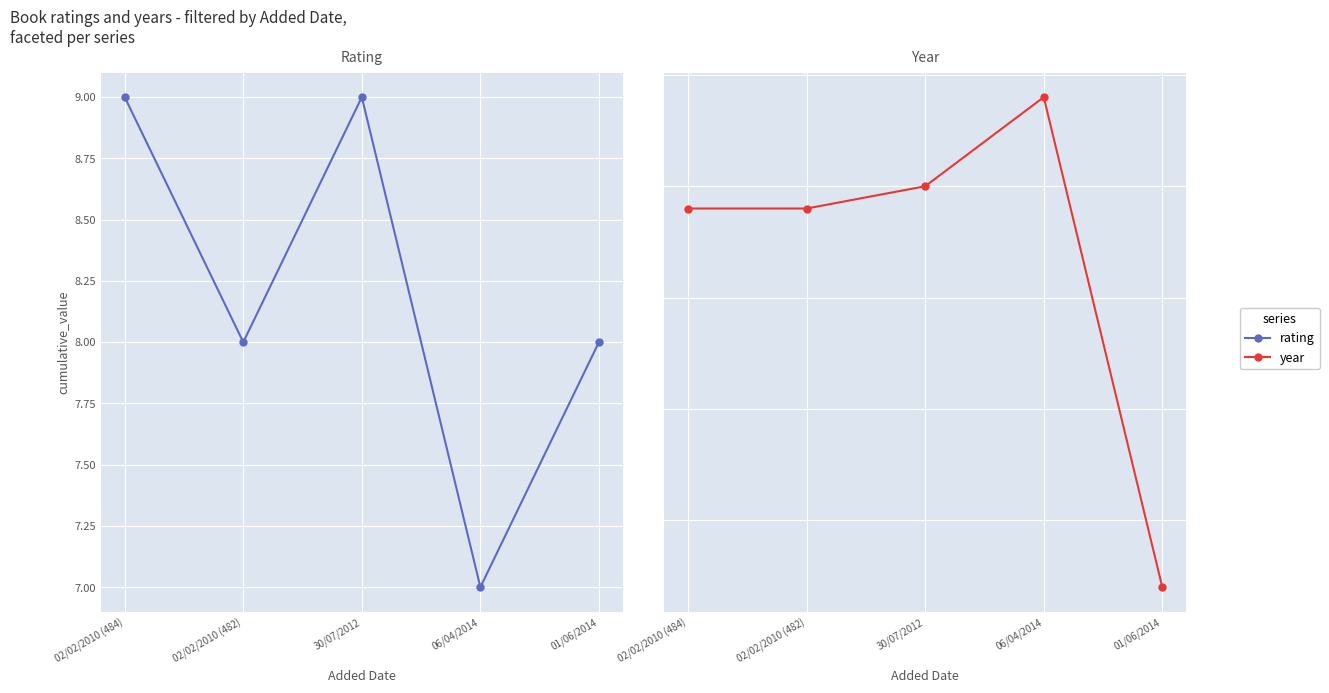

How many distinct data groups are displayed?

2